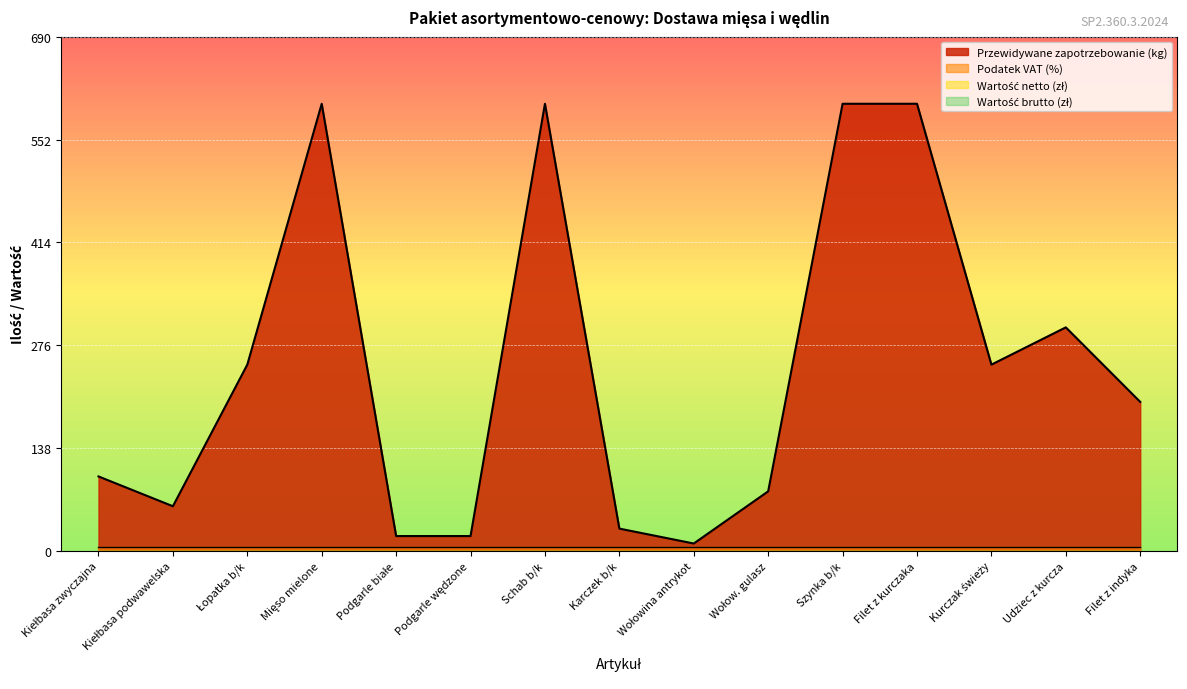

At which label is Podatek VAT closest to 5?

Kiełbasa zwyczajna